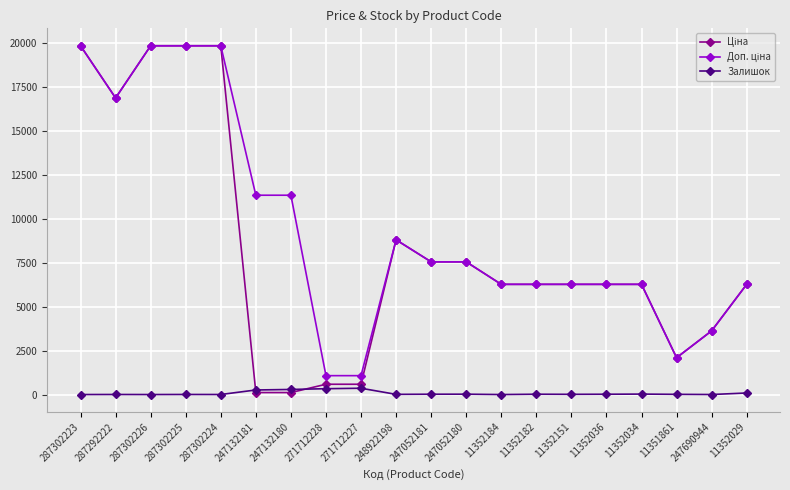

How many distinct data groups are displayed?

3